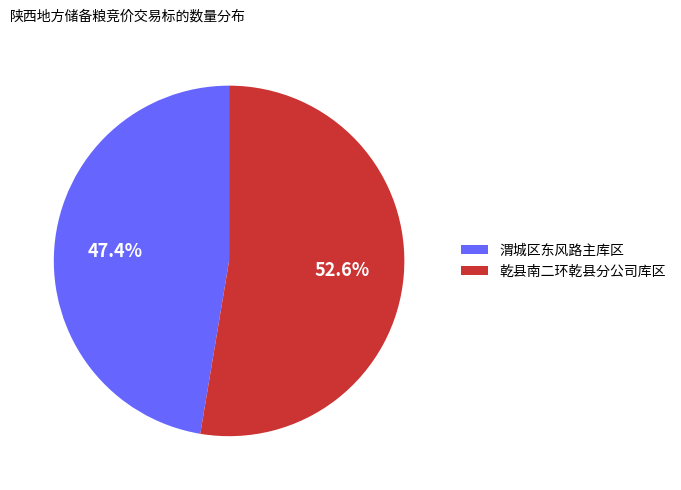

To the nearest percent, what is the difference between the largest and smallest slice percentages?

5%